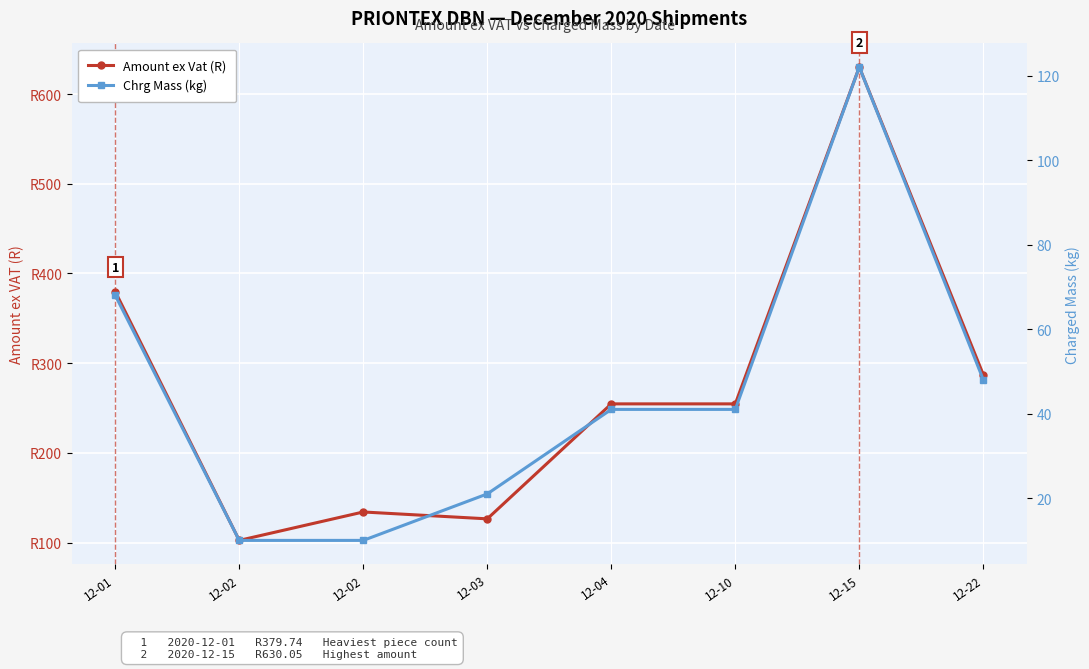

How many lines are shown in the chart?

2